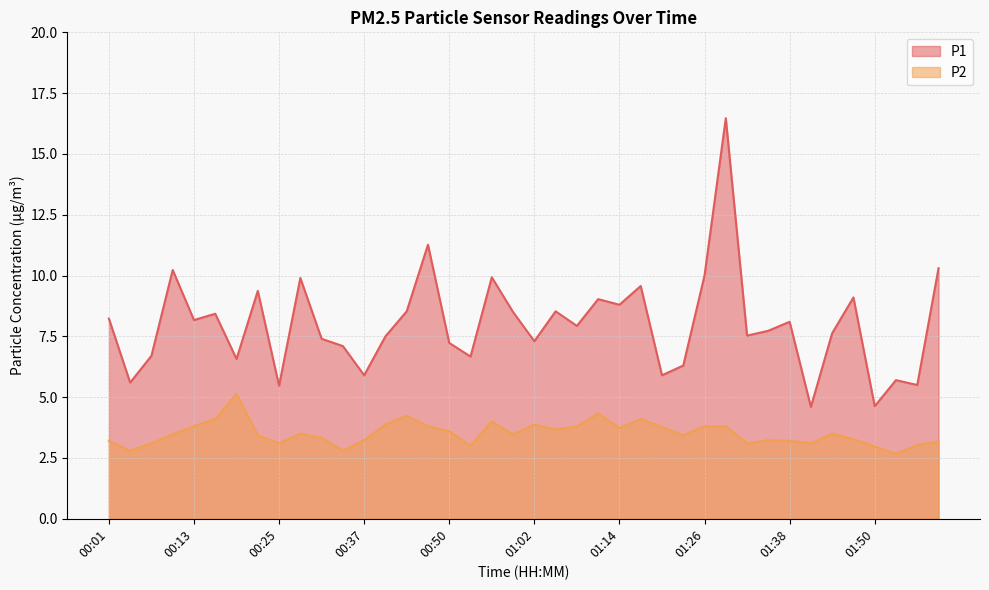

Which series changed the most between 00:59 and 01:05?

P2